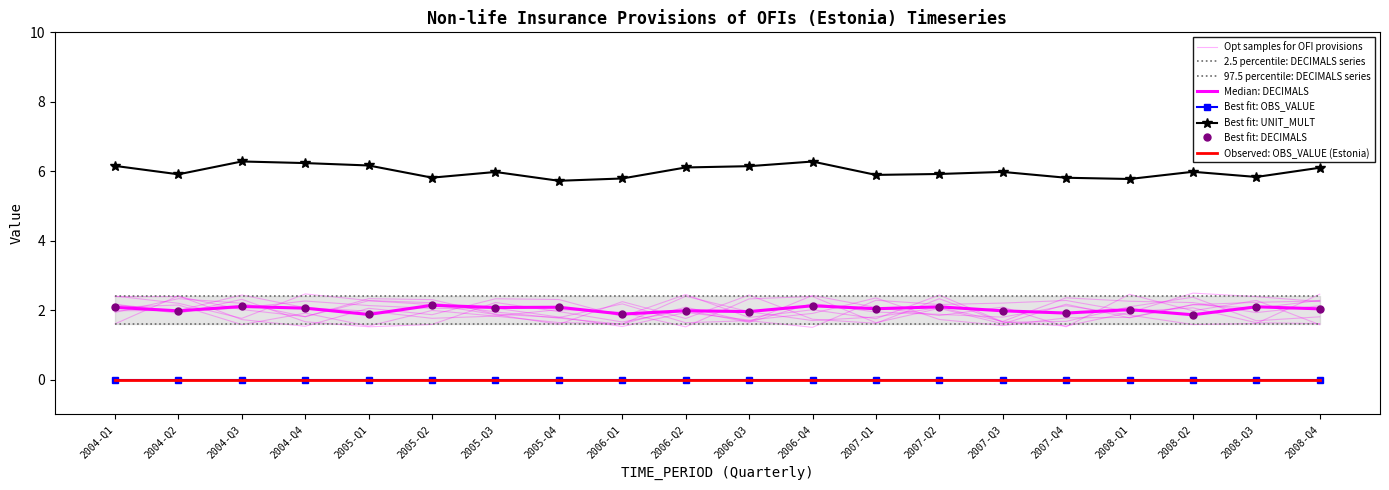

At how many categories does at least one series exceed 0?

20